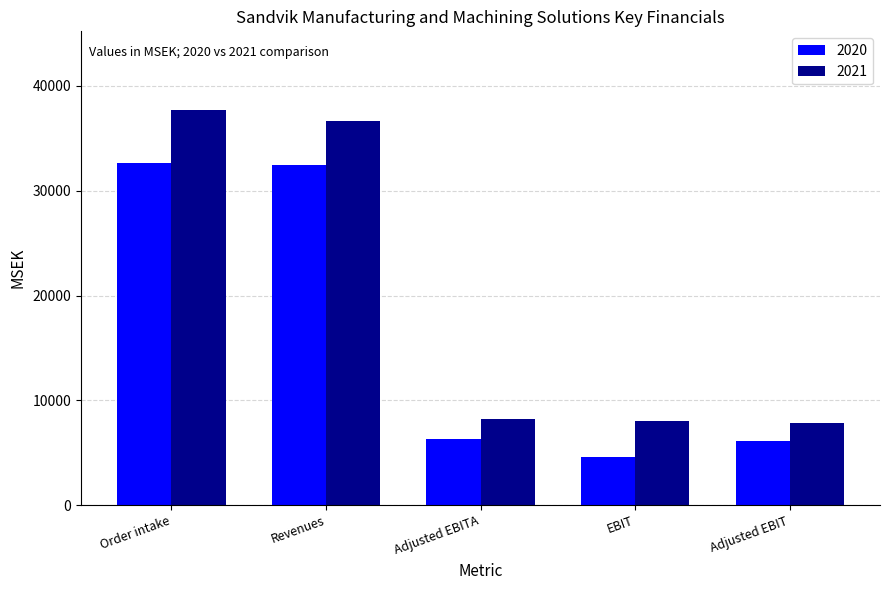

The 2021 series shows 56200 at Order intake. True or false?

False